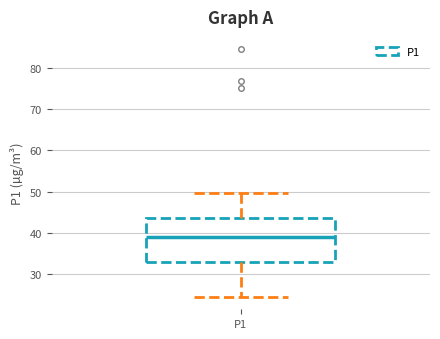

Read this box plot against the y-axis: the position of the median line, the range covered by the box, and the ends of both whiskers. The values are not printed on the chart, so give them approximately, as read against the axis.

median 39, box 33 to 44, whiskers 24 to 50